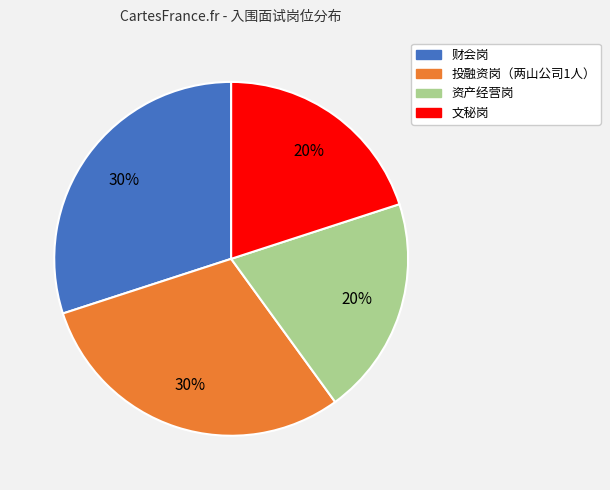

To the nearest percent, what is the combined percentage of 文秘岗 and 投融资岗（两山公司1人）?

50%